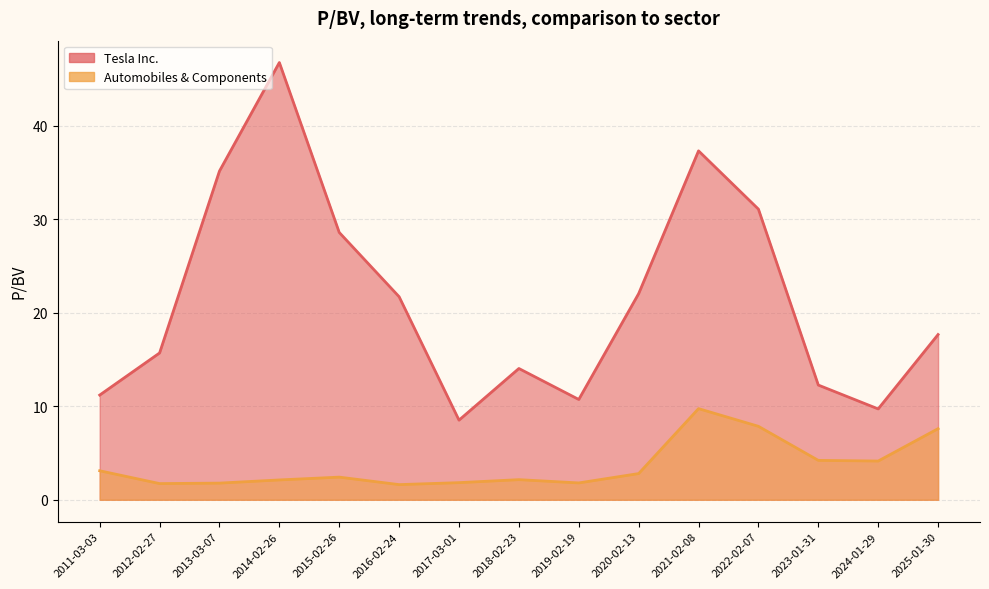

In Tesla Inc., how many points are higher than both neighbors (excluding endpoints)?

3